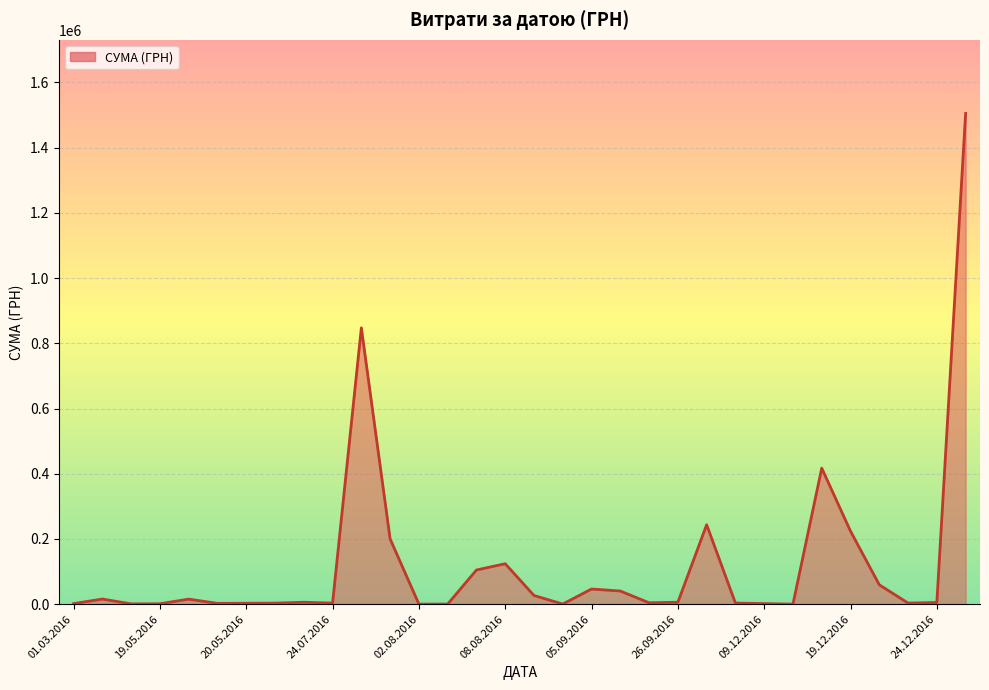

What is the greatest value displayed?

1504929.0